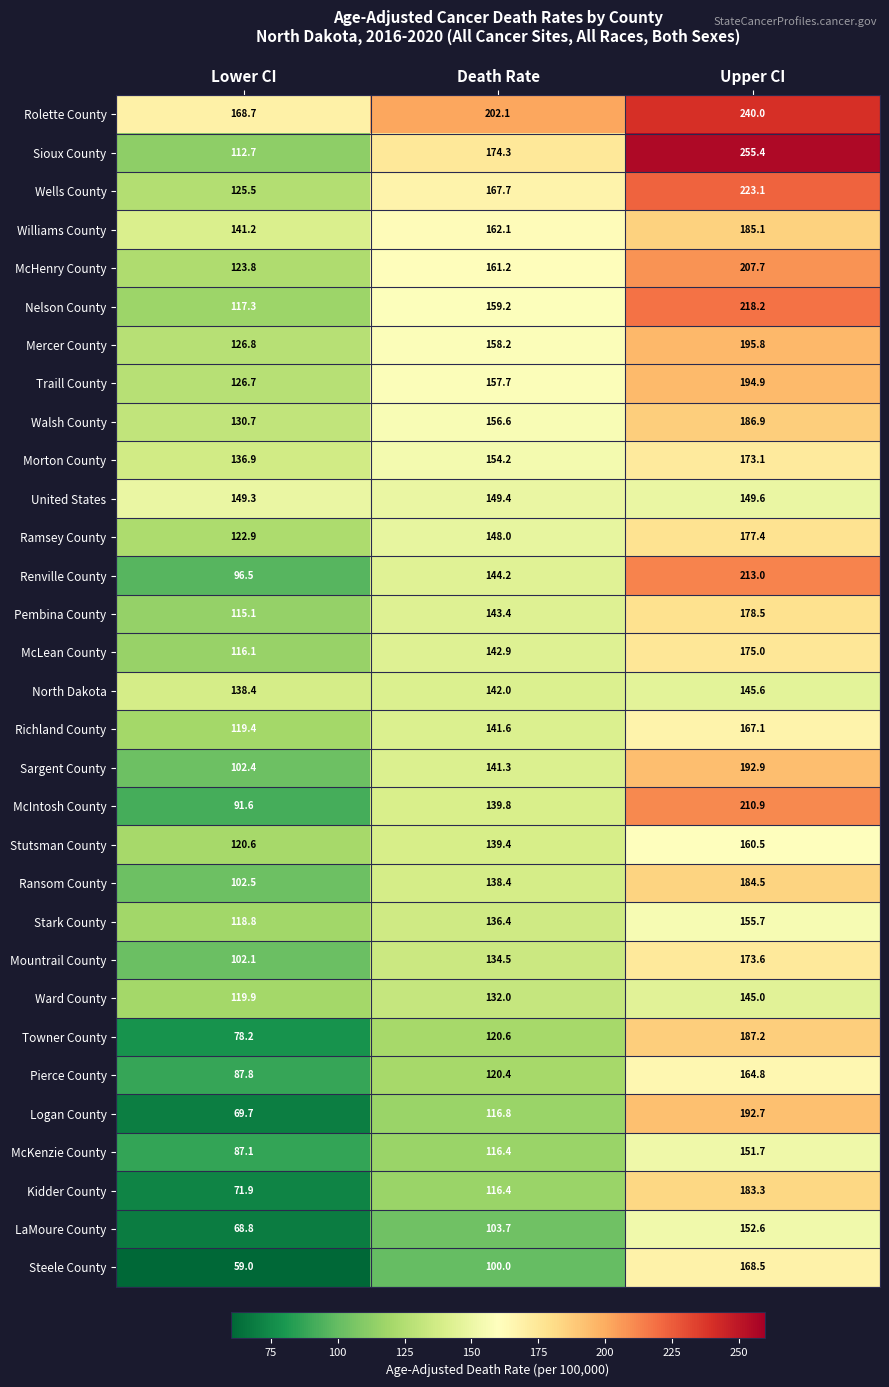

Is it true that Nelson County equals 117.3 at Lower CI?

True